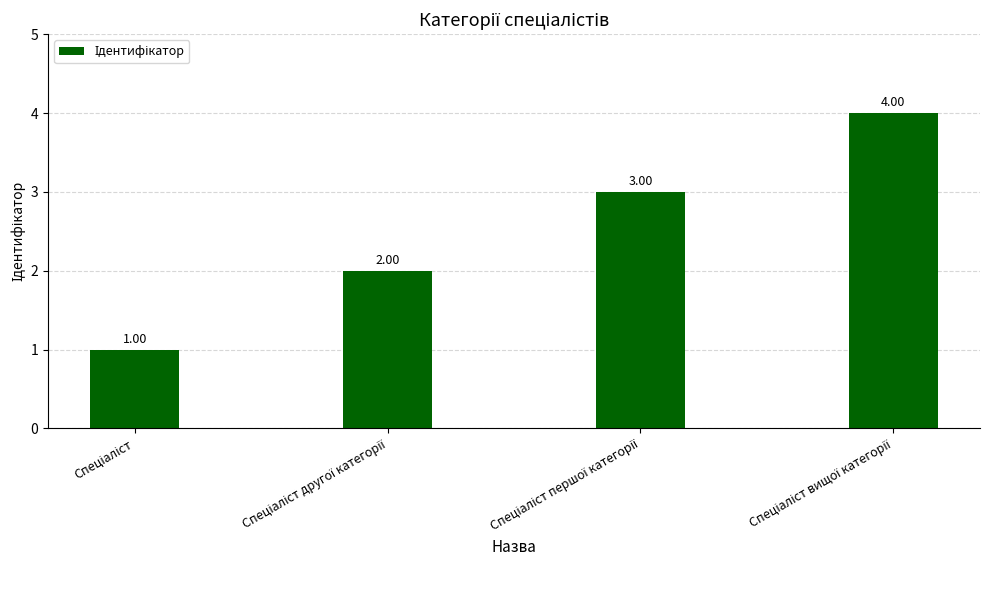

Count the number of data series in this chart.

1